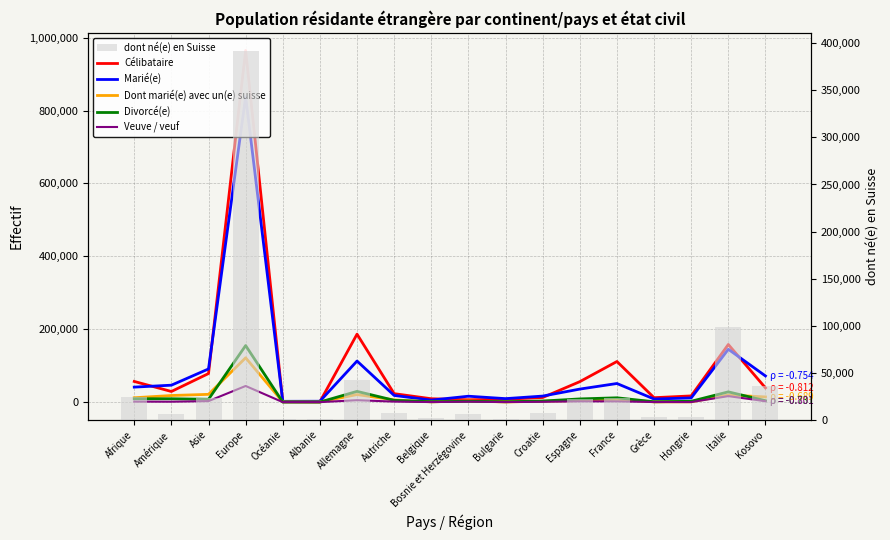

Rank the series at Amérique from lowest to highest value.

Veuve / veuf, dont né(e) en Suisse (bars), Divorcé(e), Dont marié(e) avec un(e) suisse, Célibataire, Marié(e)